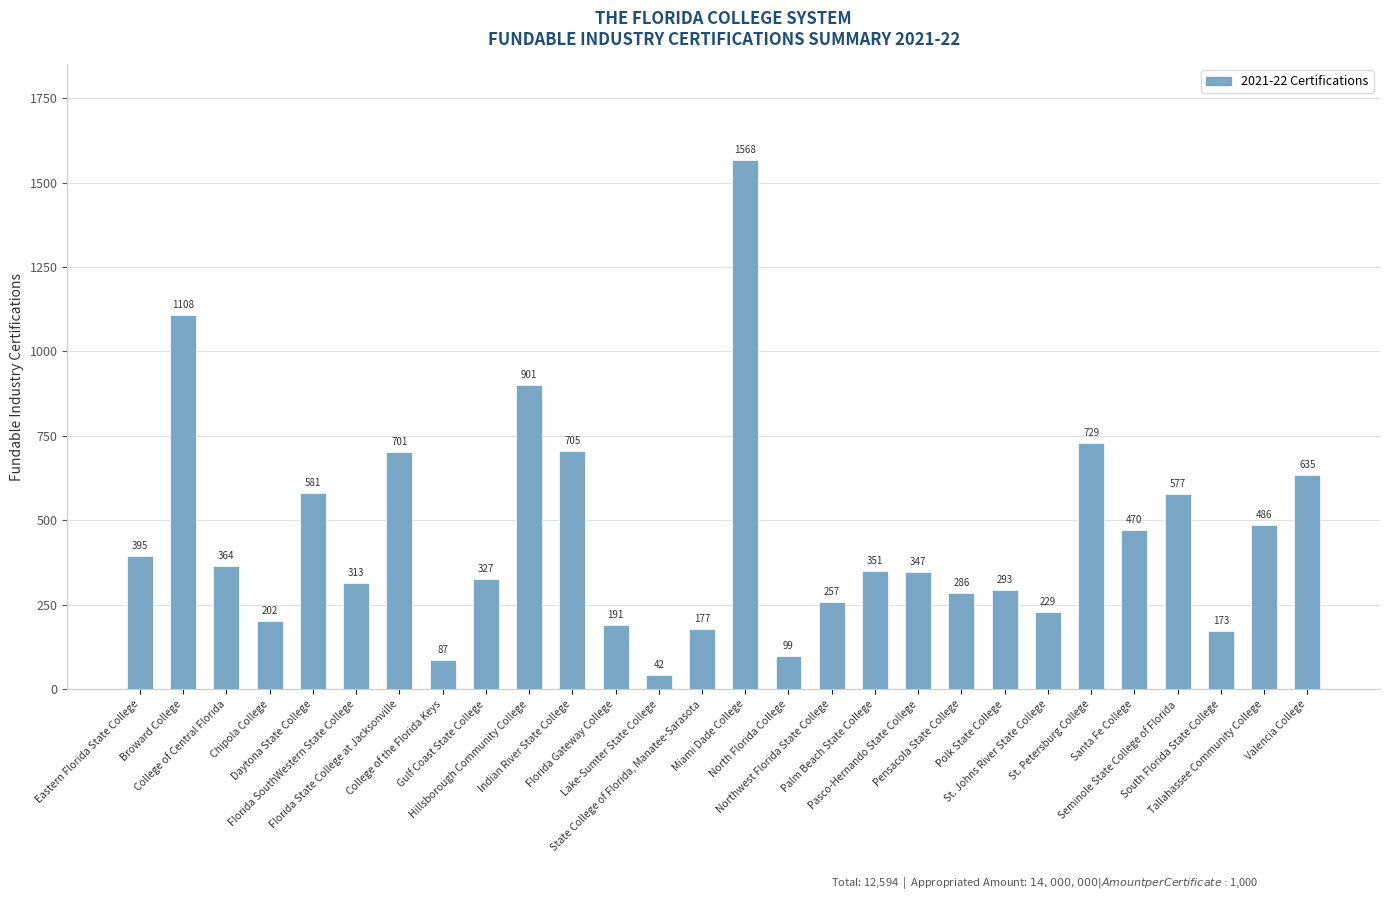

How many data points are less than 351?

14